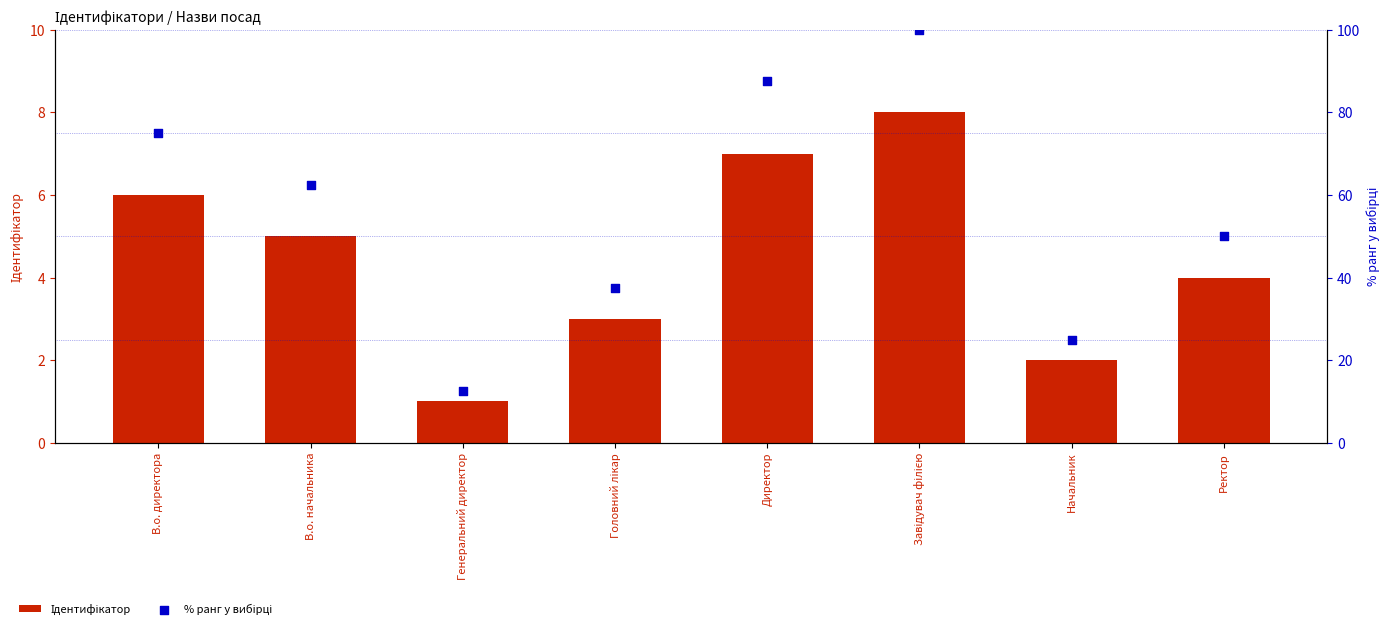

Which series reaches the maximum Y coordinate?

% ранг у вибірці